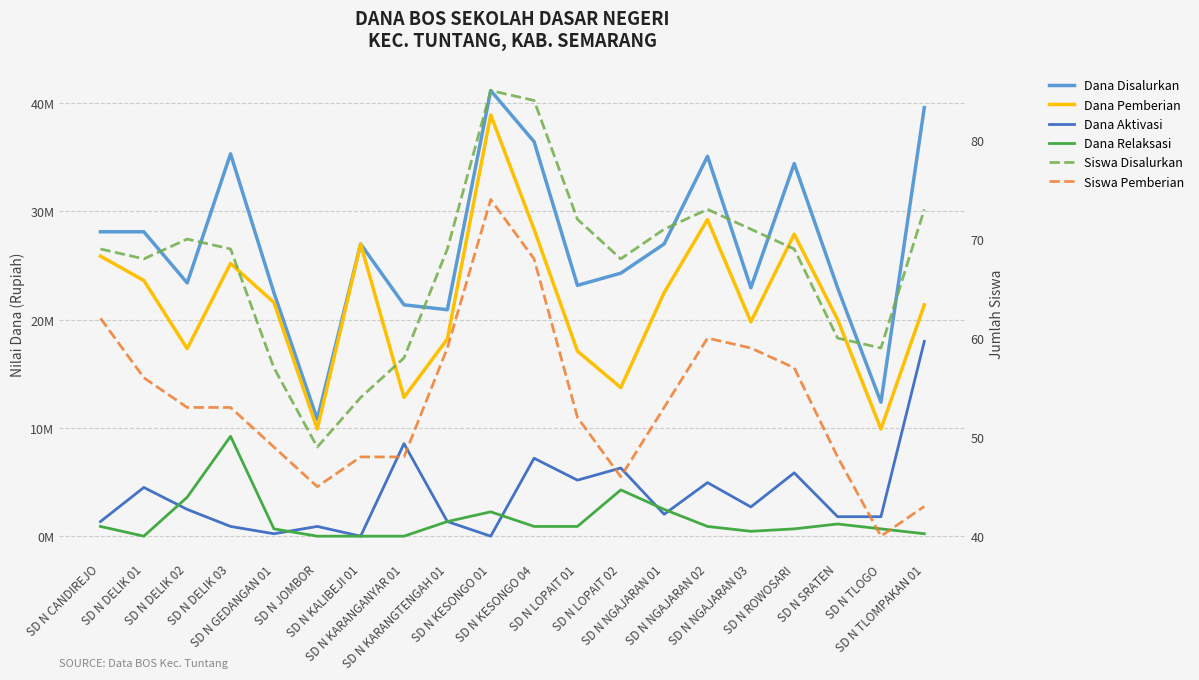

How many values in the Dana Pemberian series exceed 21600000?

9